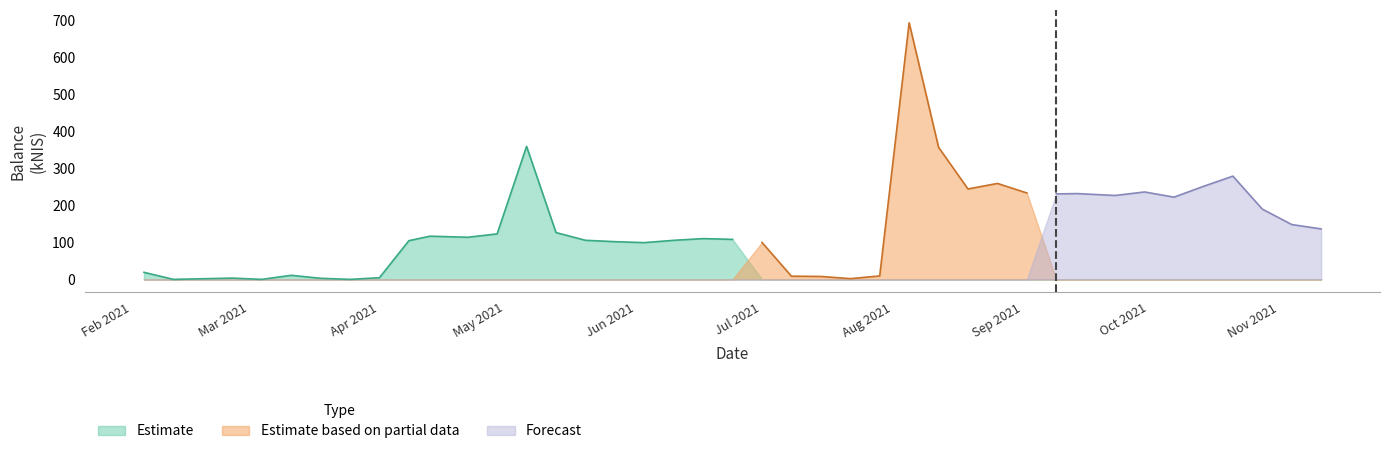

What is the total value across all series at 2021-03-18?

3.0